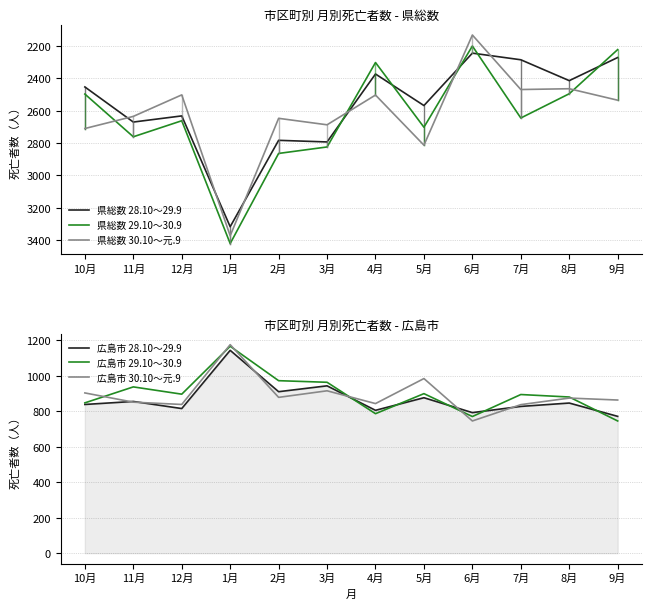

What value does the 県総数 28.10～29.9 series have at 10月, to the nearest 100?

2500